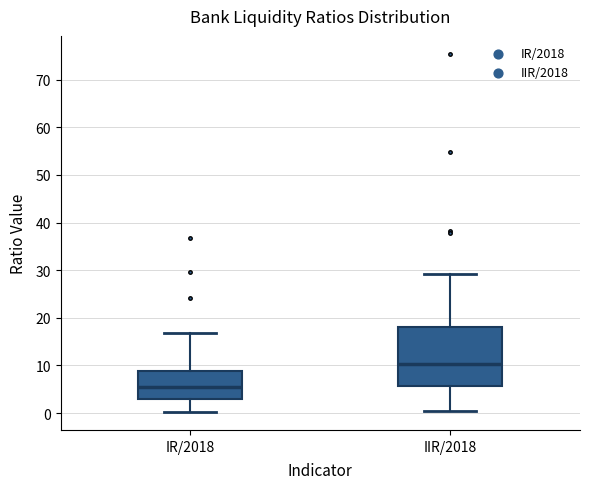

Which box is the tallest, from its lower edge to its upper edge?

IIR/2018